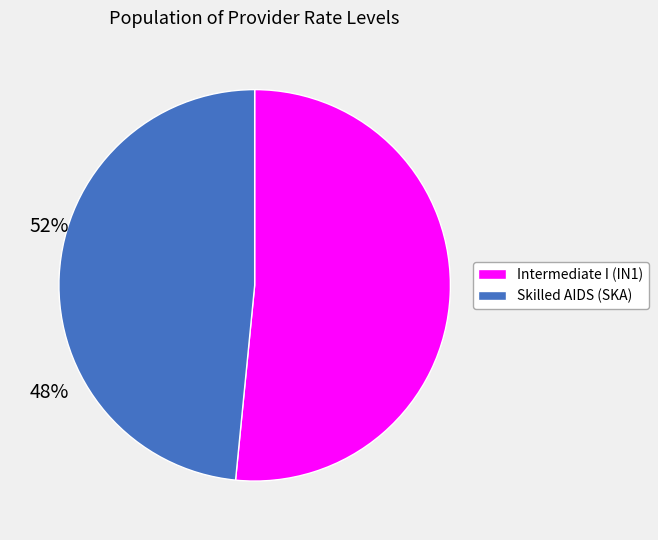

Rank the categories by value from lowest to highest.

Skilled AIDS (SKA), Intermediate I (IN1)